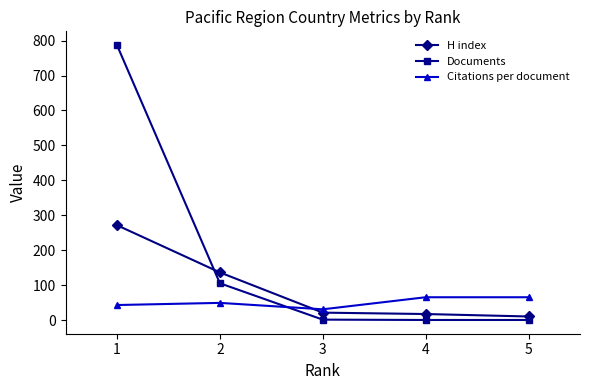

Rank the series by their average value, from lowest to highest.

Citations per document, H index, Documents